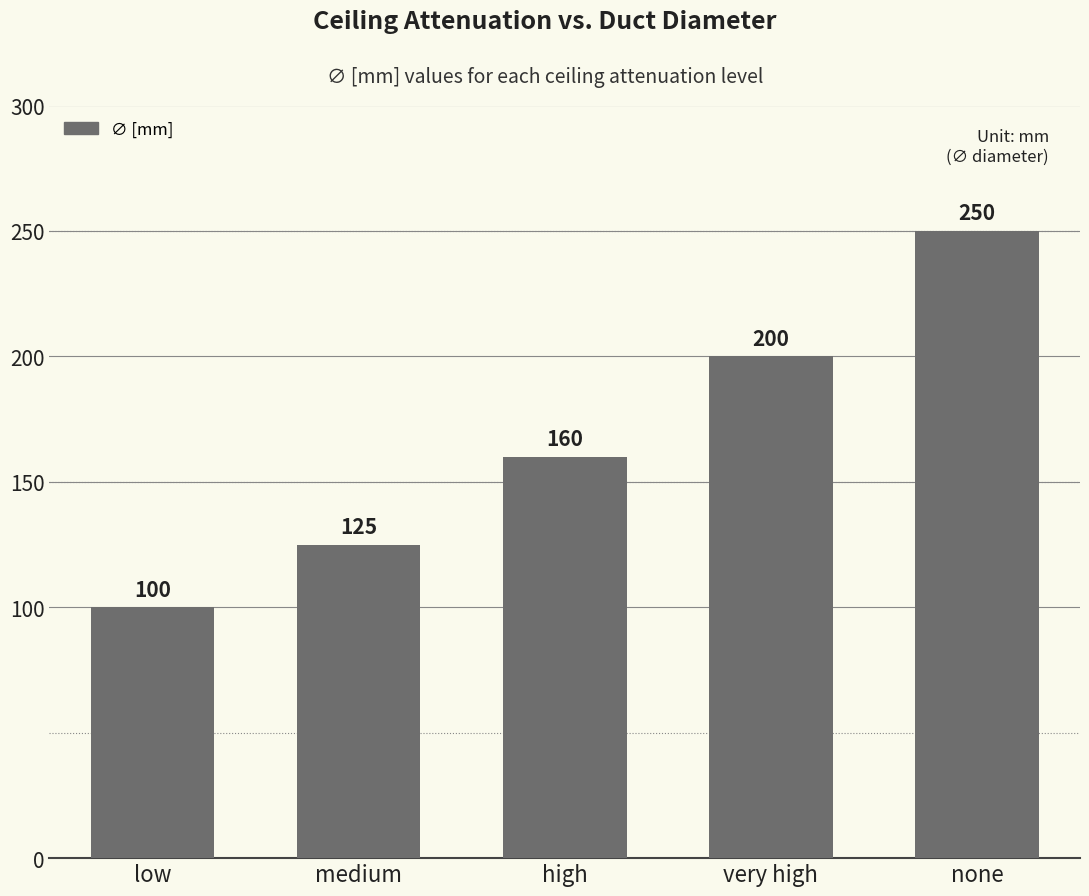

True or false: the data shows 125 at medium.

True